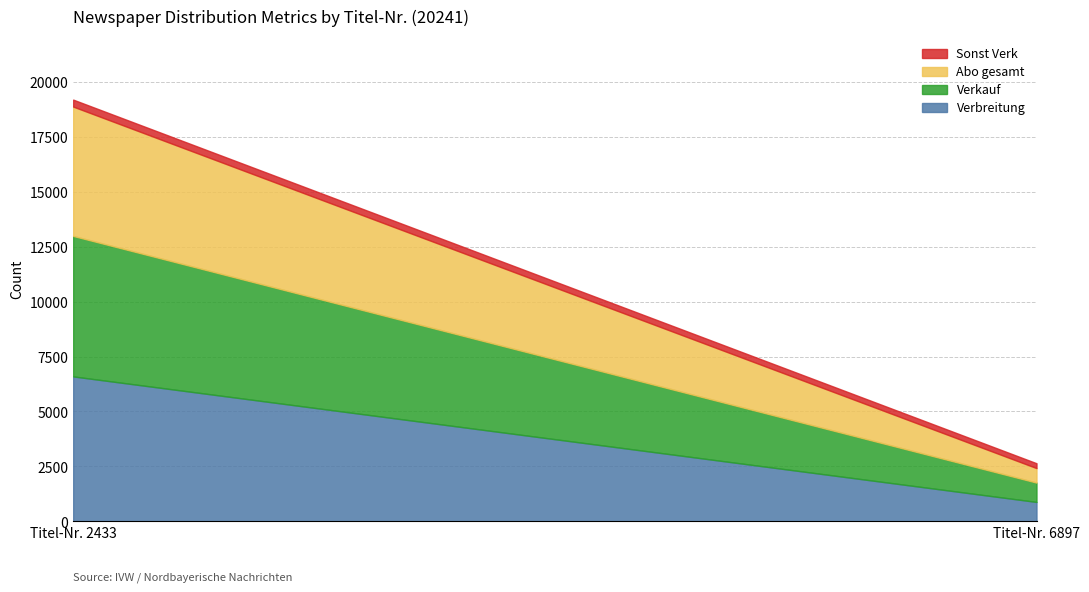

What are all the series names shown in the legend?

Verbreitung, Verkauf, Abo gesamt, Sonst Verk